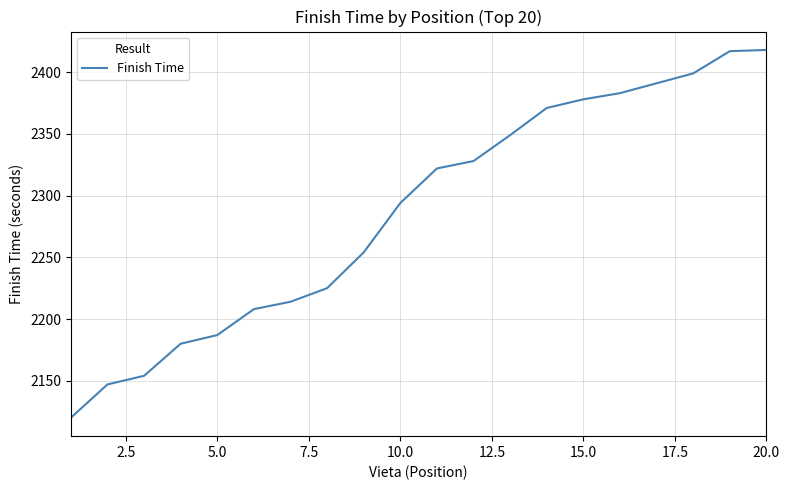

What is the difference between the maximum and minimum values?

298